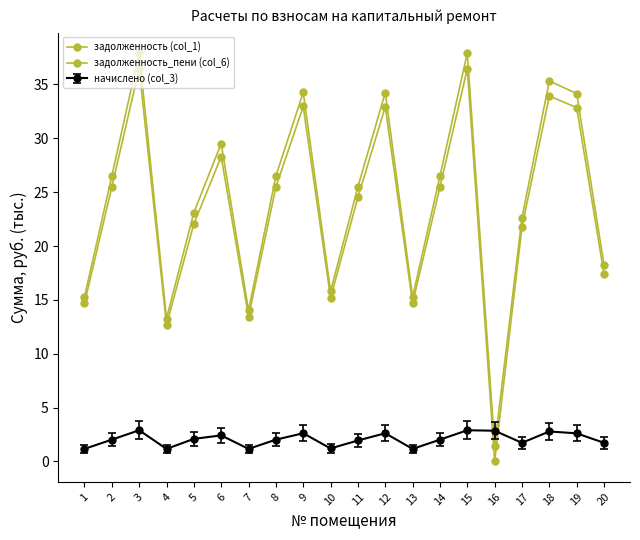

The value of задолженность (col_1) at 11 is 24.5. True or false?

True